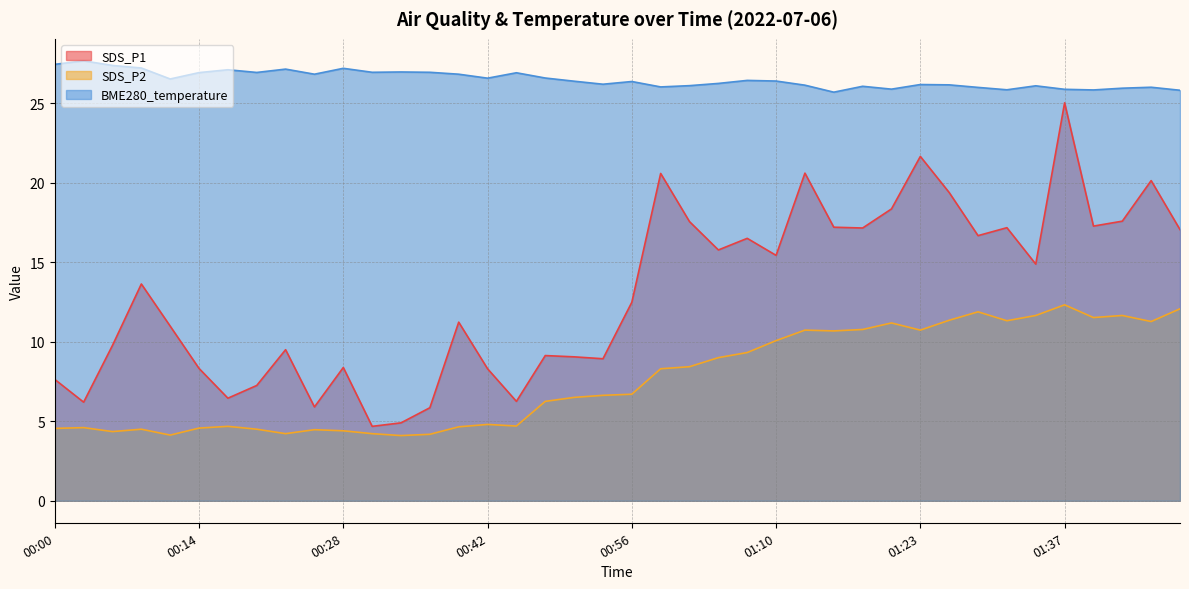

Is the value of SDS_P2 at 00:42 greater than the value of SDS_P1 at 00:34?

No